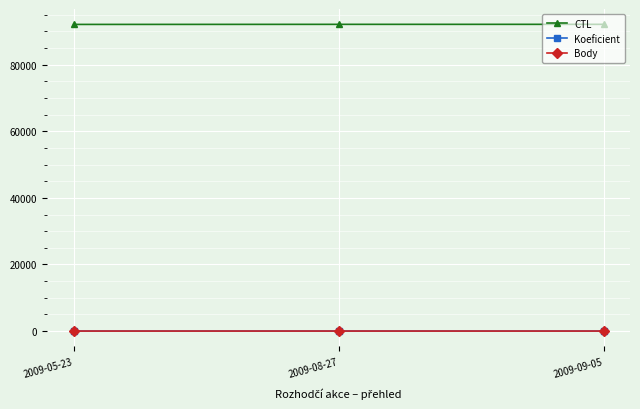

What is the greatest value displayed?

92139